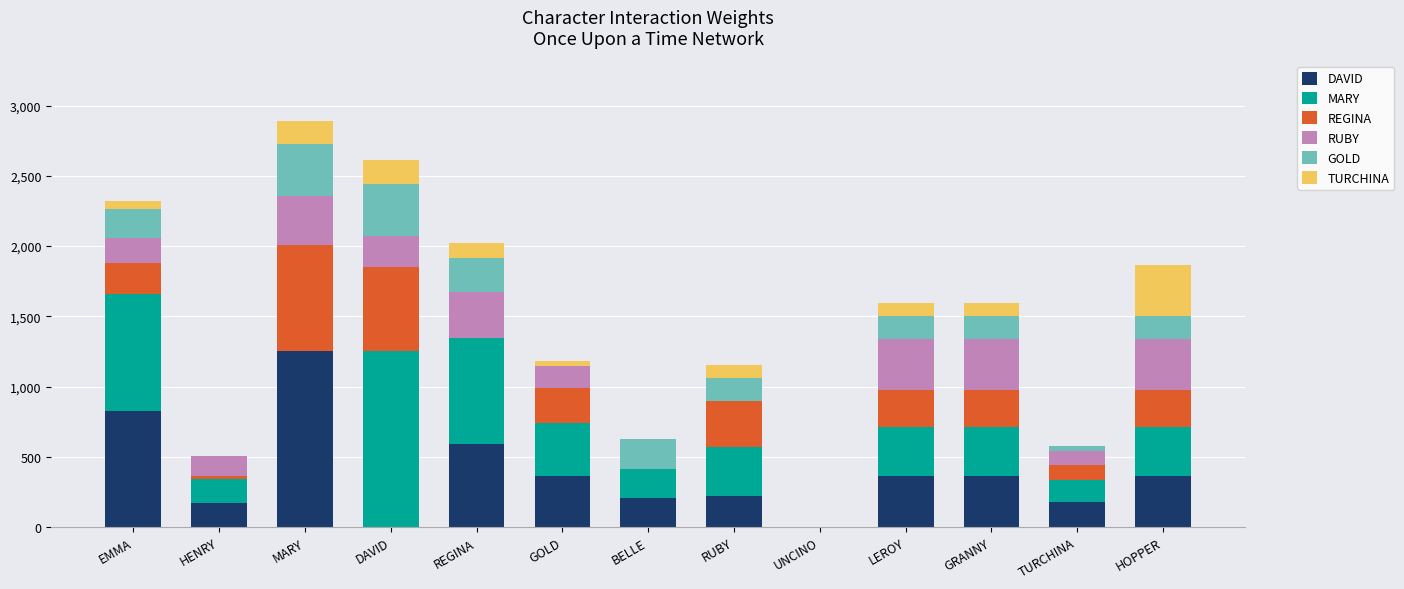

At which label does DAVID reach its peak?

MARY